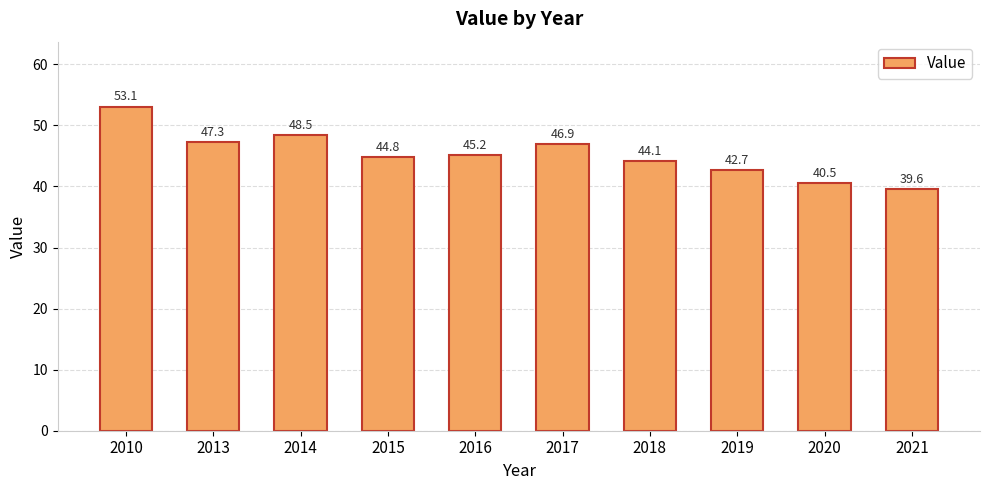

What value does the data have at 2021?

39.6